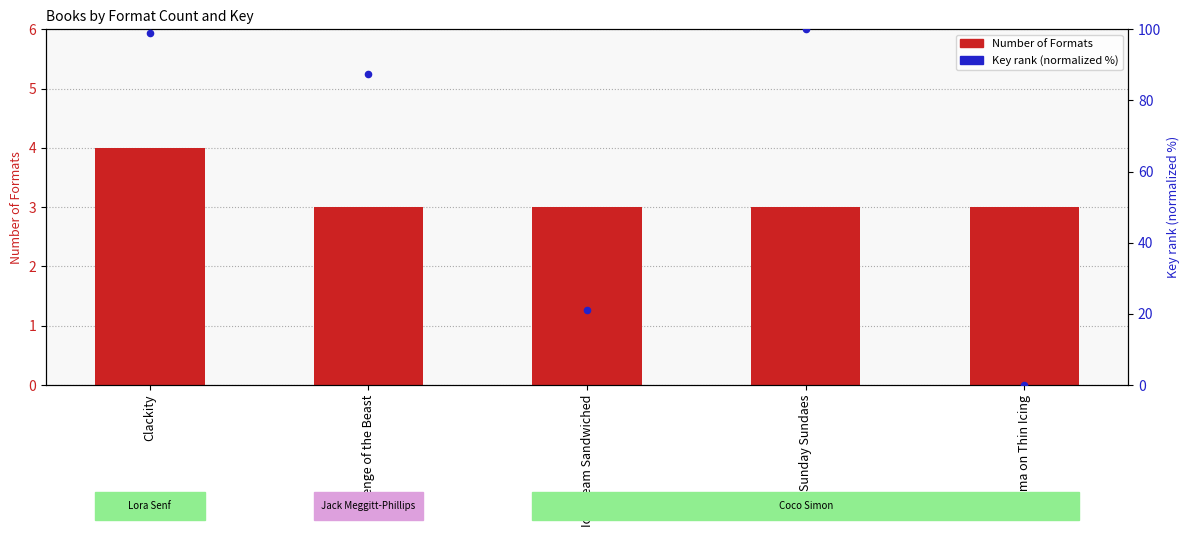

Which series has the largest total across all categories?

Key rank (normalized)